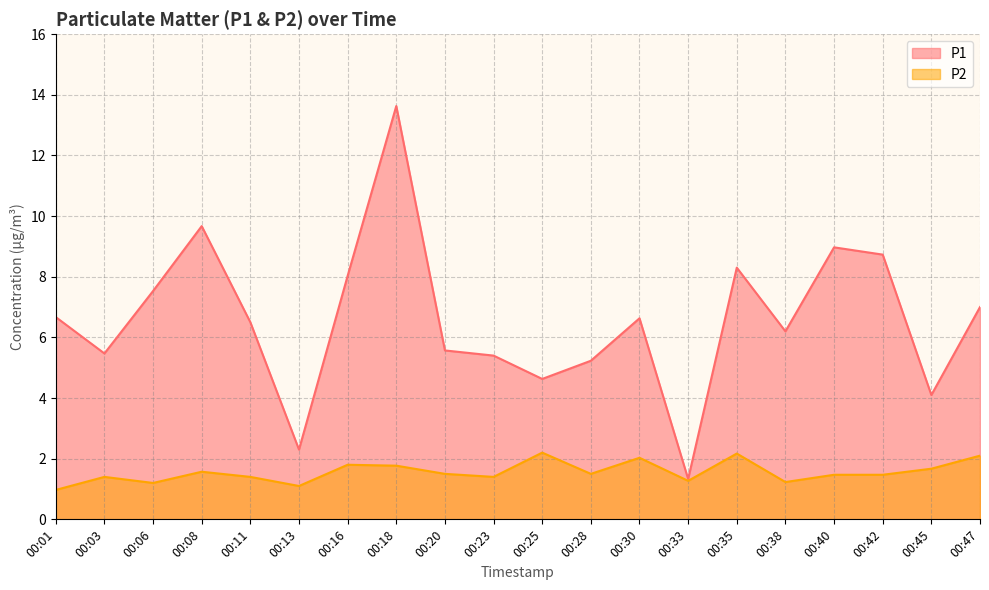

What is the highest value of the P2 series?

2.2